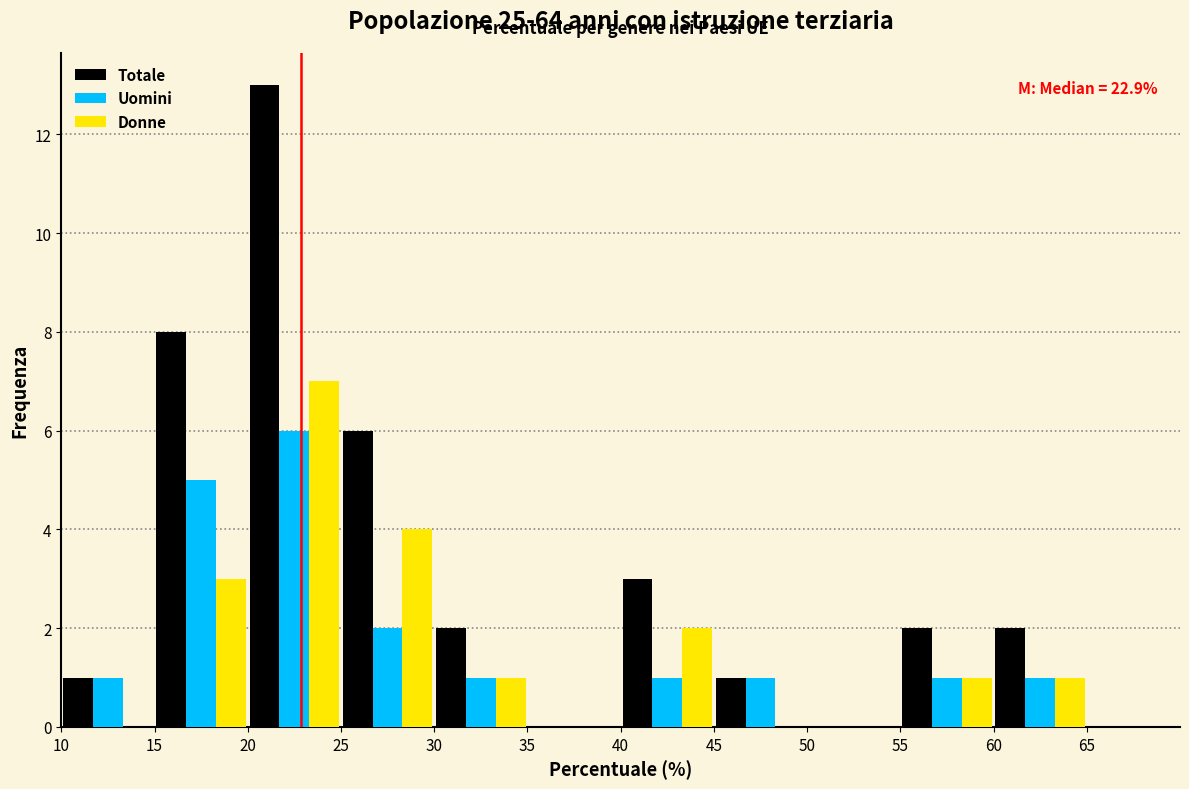

In the Uomini series, which range on the x-axis has the tallest bar?

20 to 25